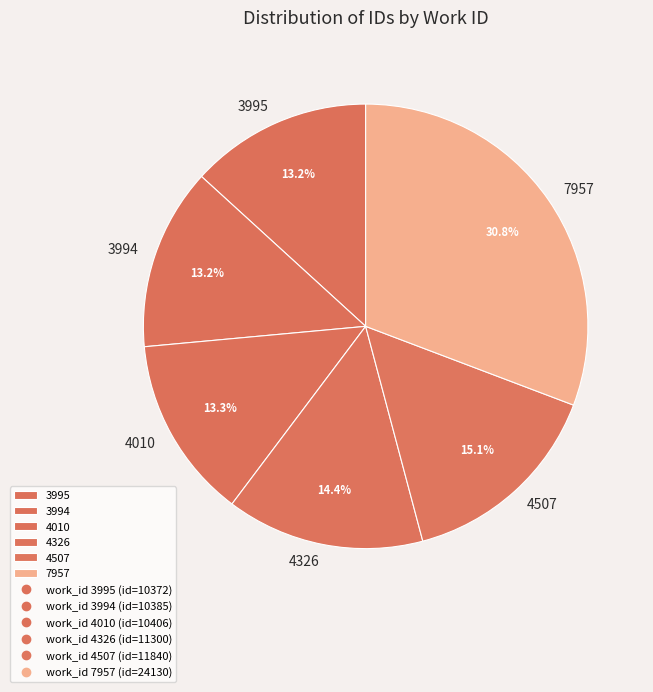

What is the largest slice in the pie chart?

7957